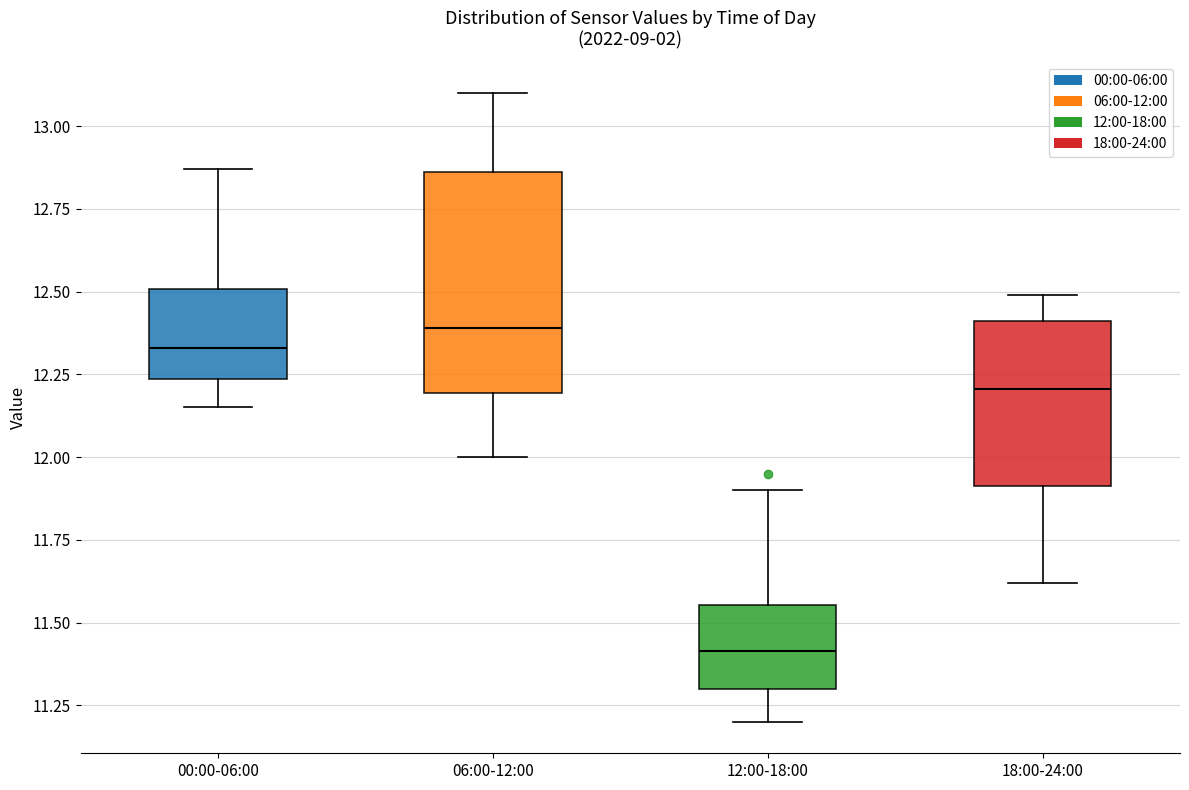

Where does the upper whisker of the box for 00:00-06:00 end on the y-axis? The values are not printed on the chart, so give them approximately, as read against the axis.

12.85